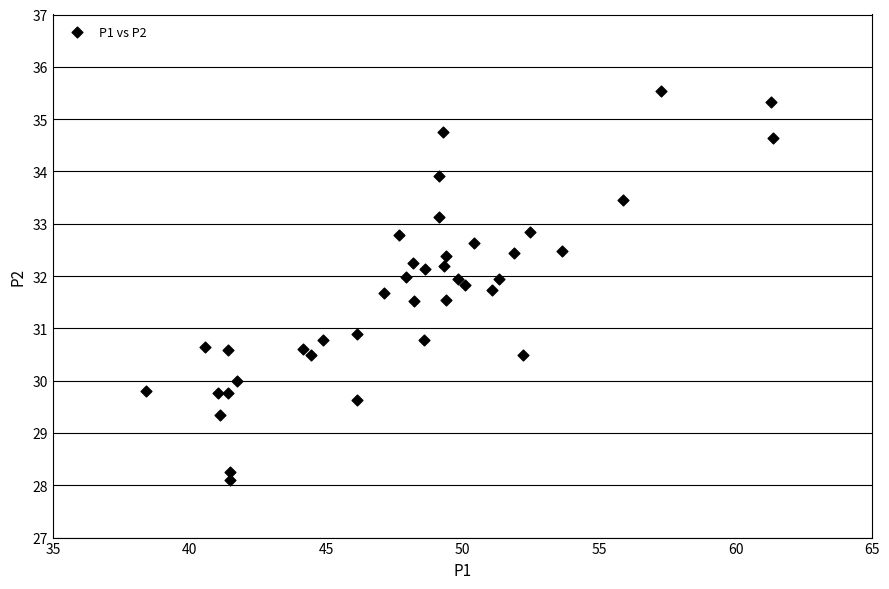

What Y value in the scatter plot is closest to 31?

30.9